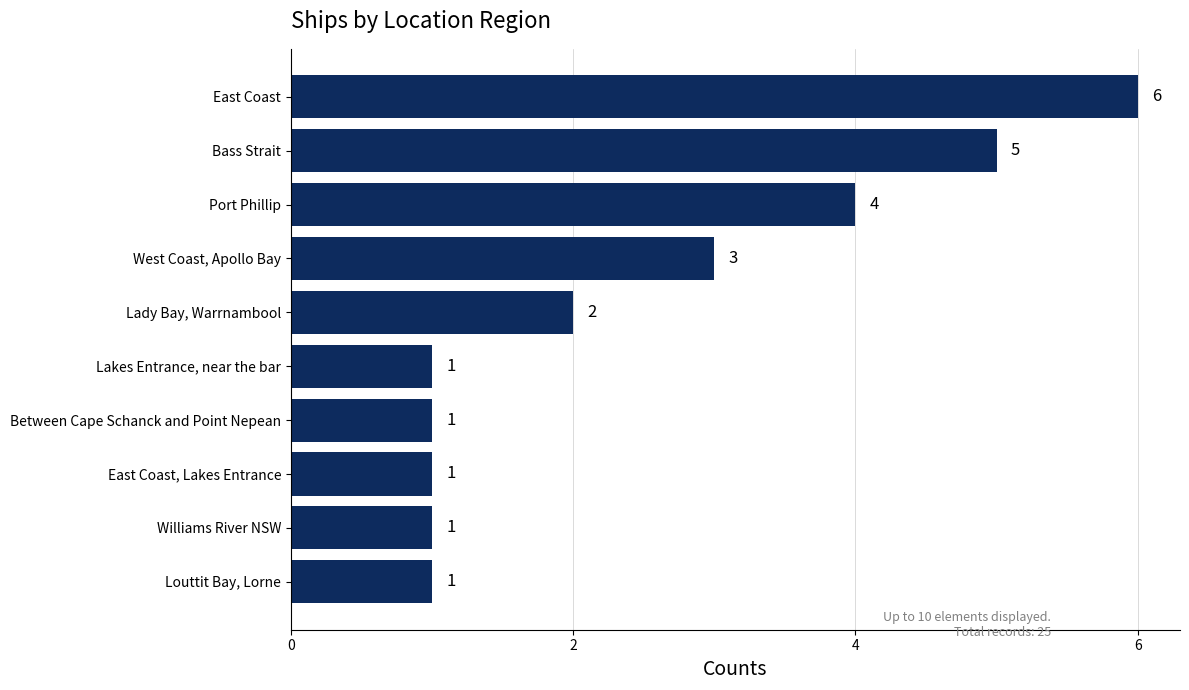

What is the smallest value displayed?

1